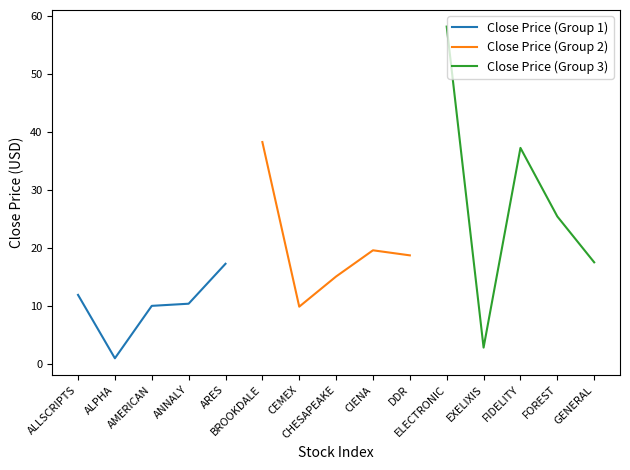

Does the chart display data point markers on the line(s)?

No